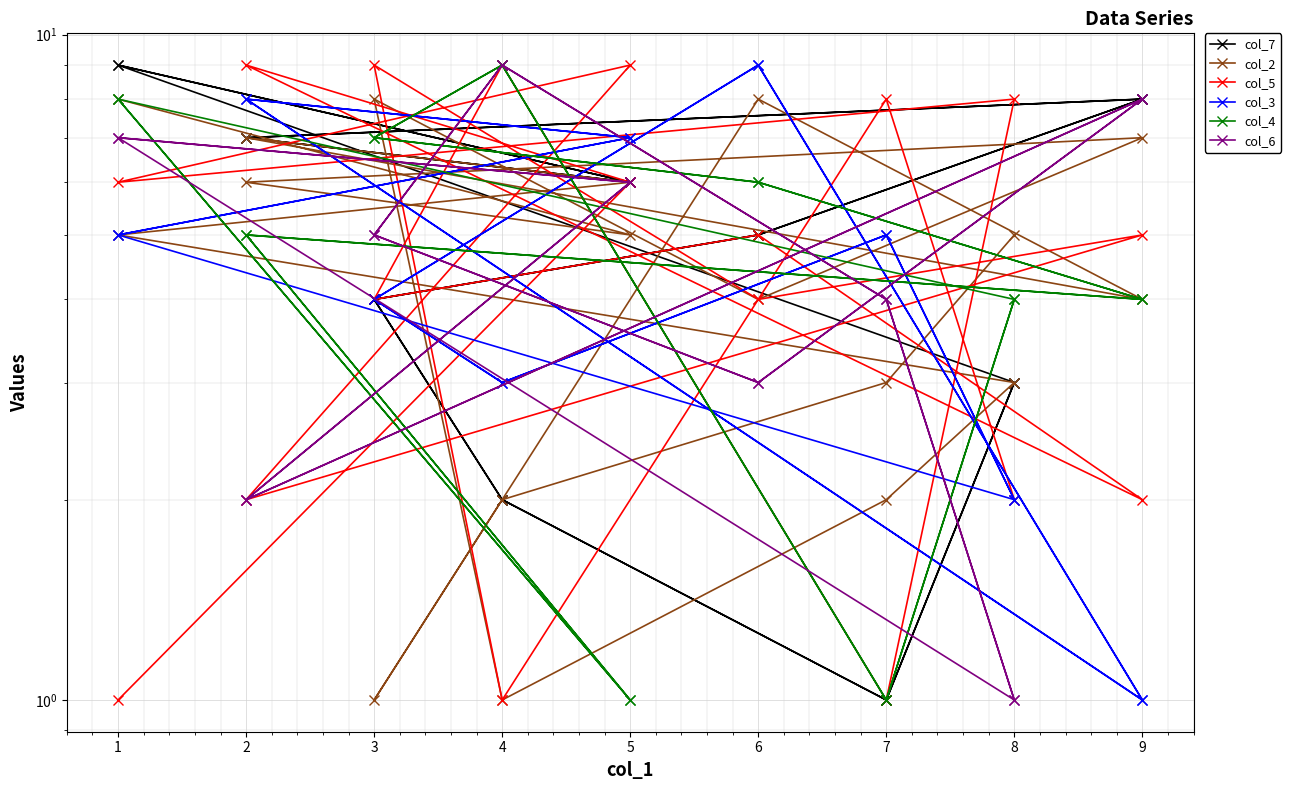

How many lines are shown in the chart?

6